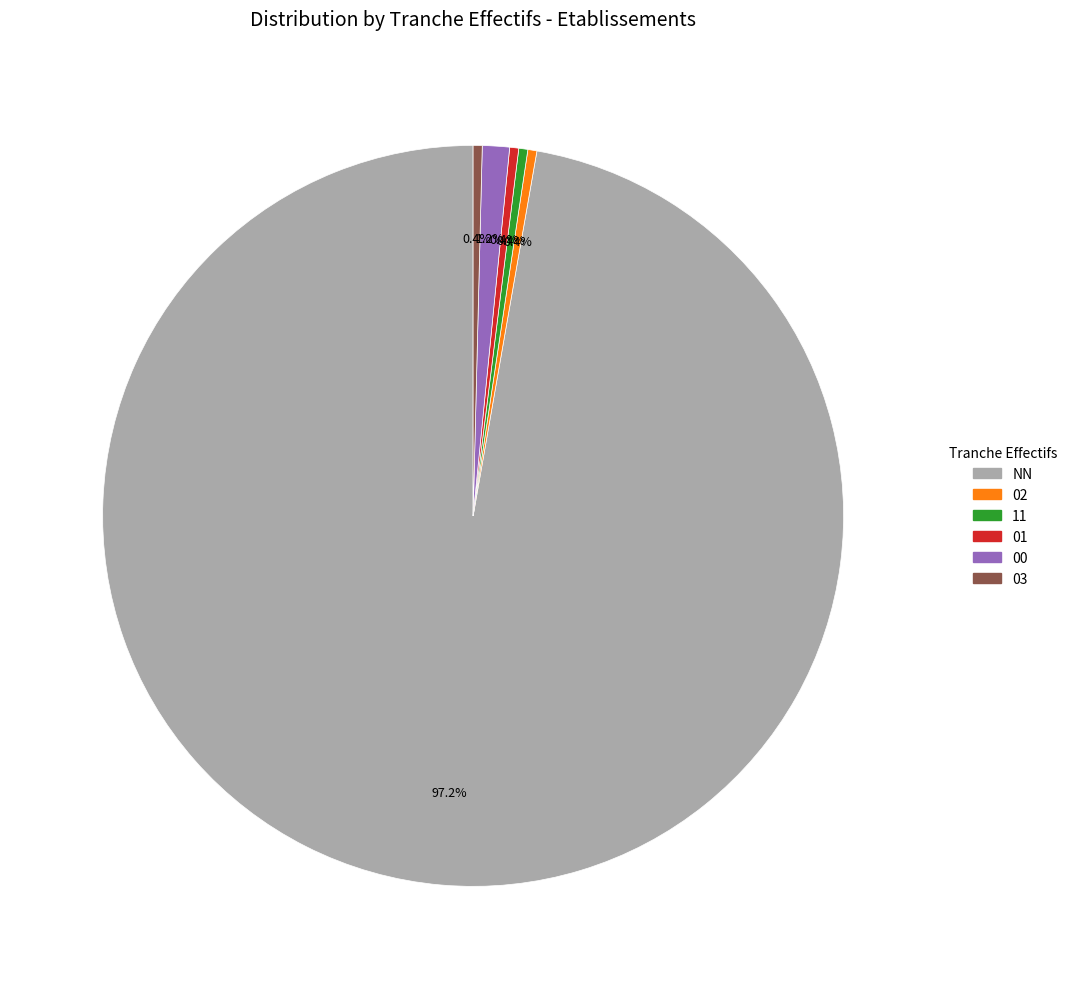

Which category has the biggest portion of the pie?

NN